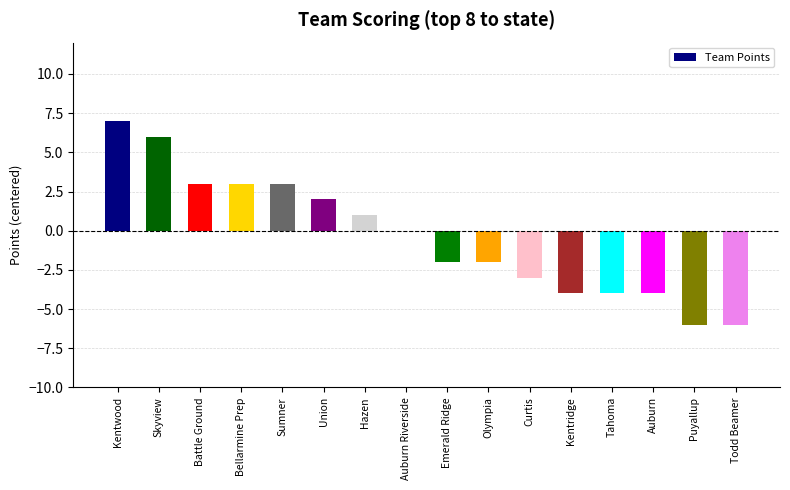

What is the difference between the values at Kentwood and Puyallup?

13